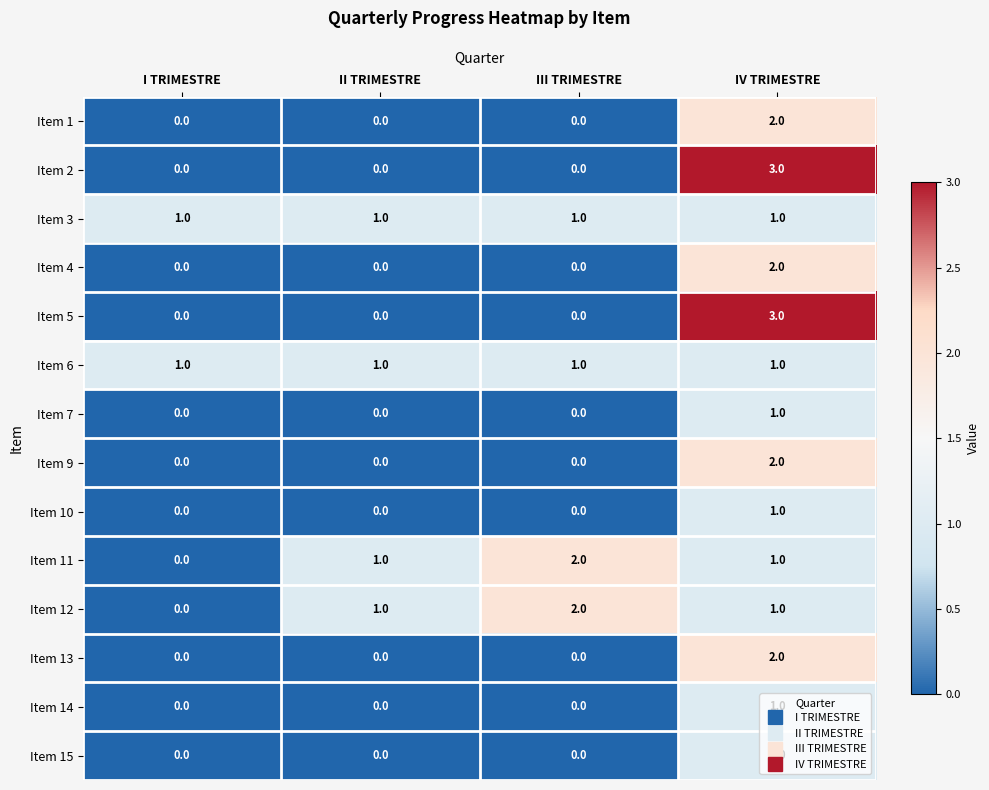

At which label does Item 11 reach its peak?

III TRIMESTRE